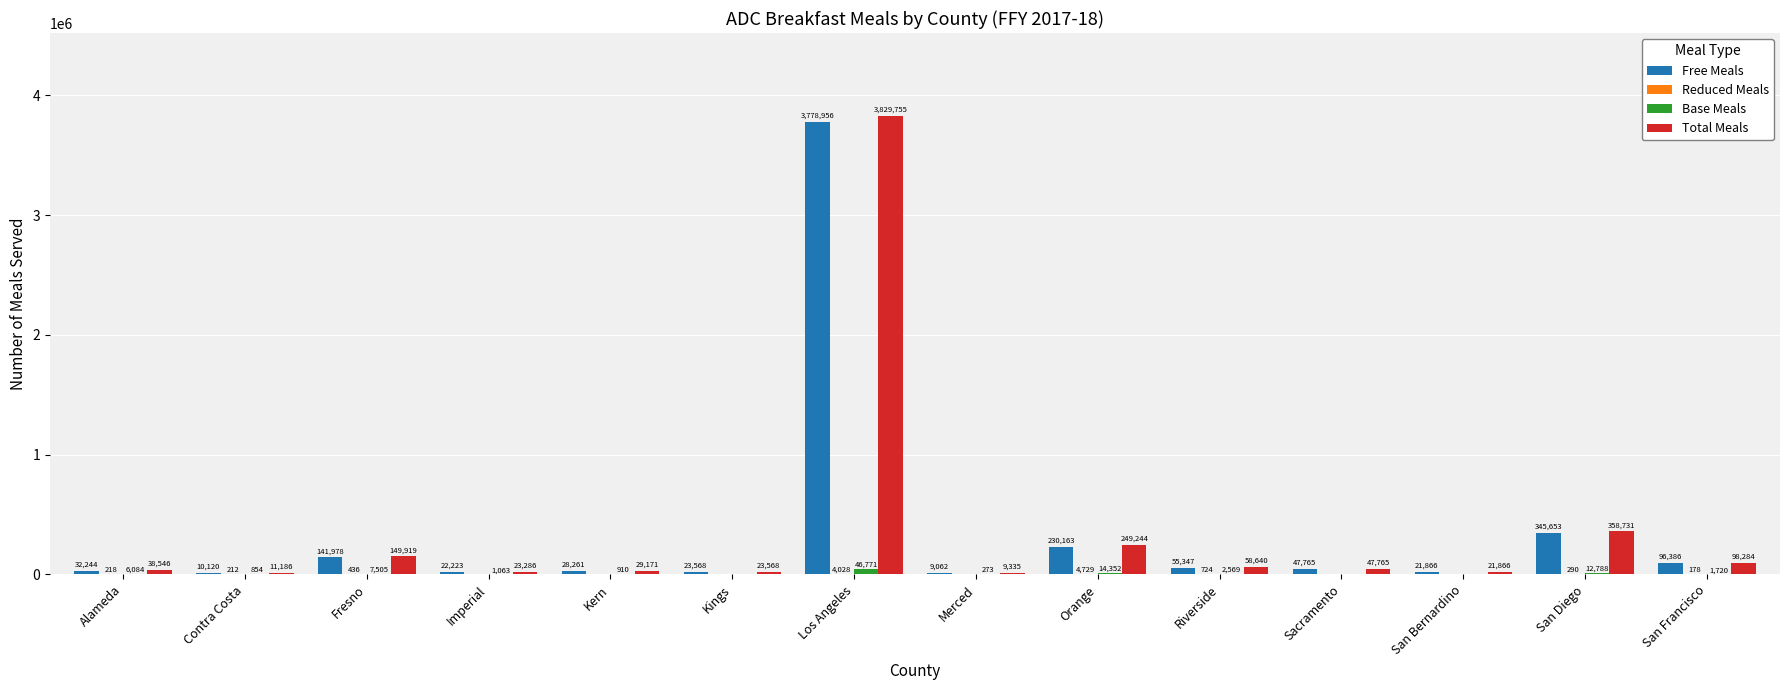

The Free Meals series shows 96386 at San Francisco. True or false?

True